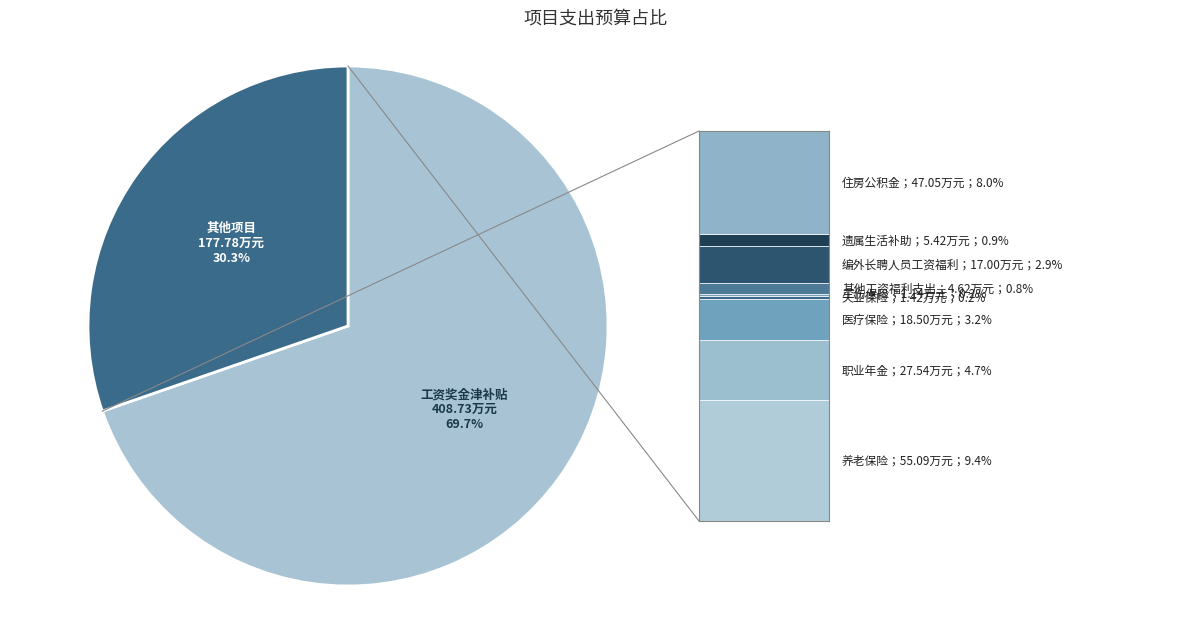

What percentage is the 工资奖金津补贴 slice, to the nearest percent?

70%